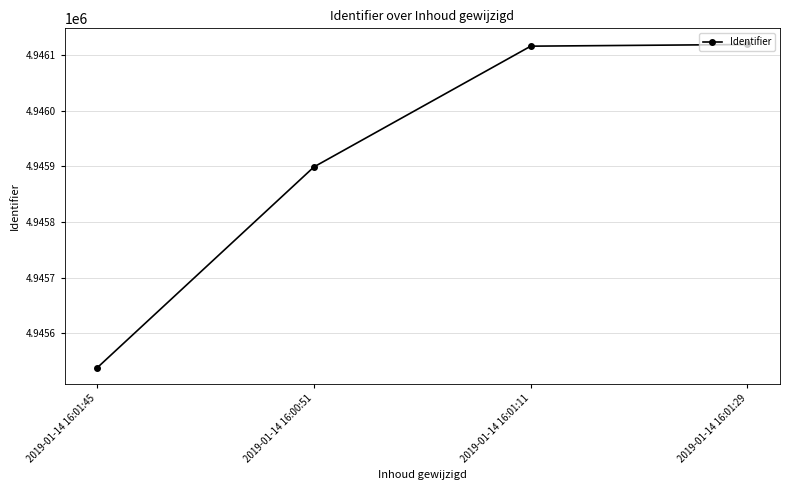

Is it true that the value at 2019-01-14 16:01:29 is 4946119?

True